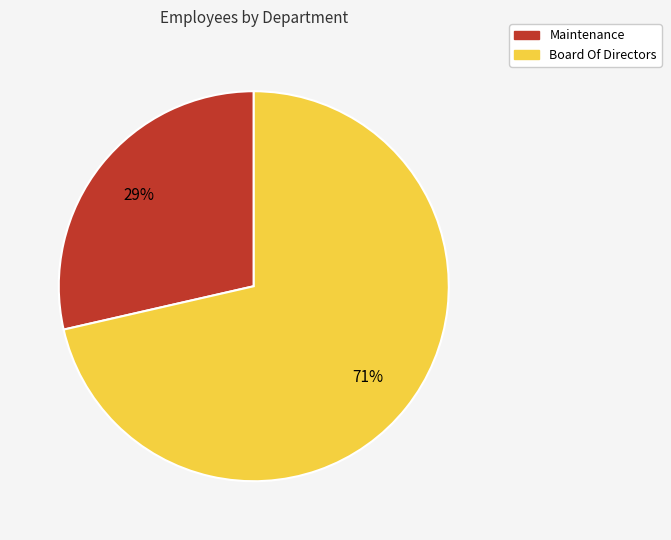

Do Maintenance and Board Of Directors together represent more than half of the pie?

Yes